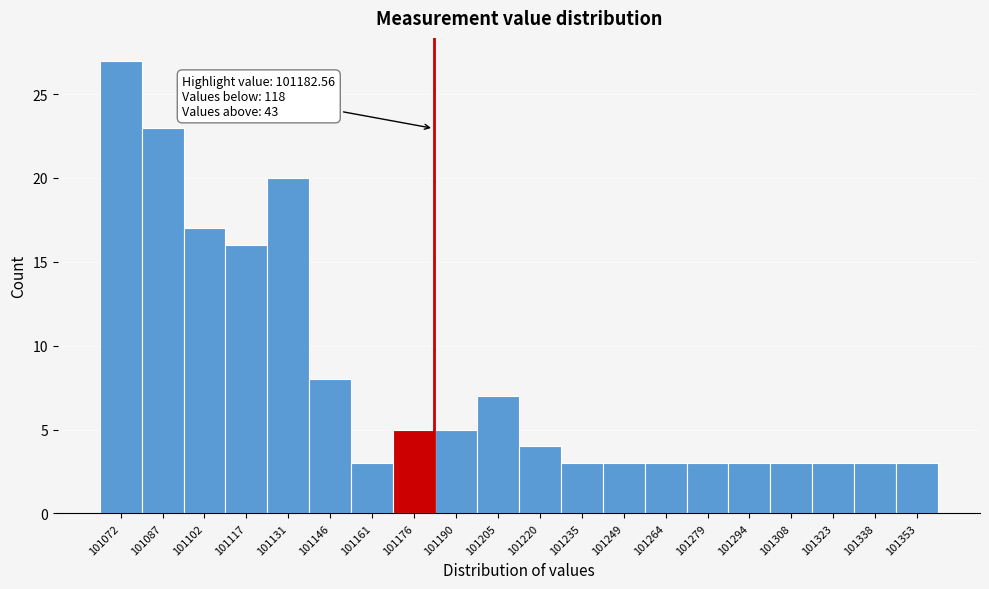

Over which range of the x-axis is the bar tallest?

101066 to 101080